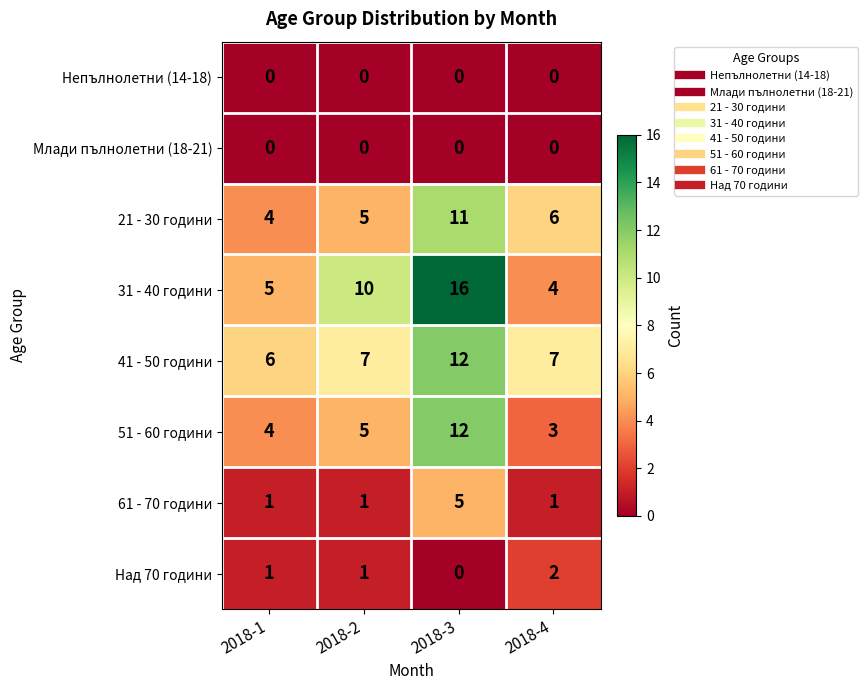

At which label does 51 - 60 години reach its peak?

2018-3